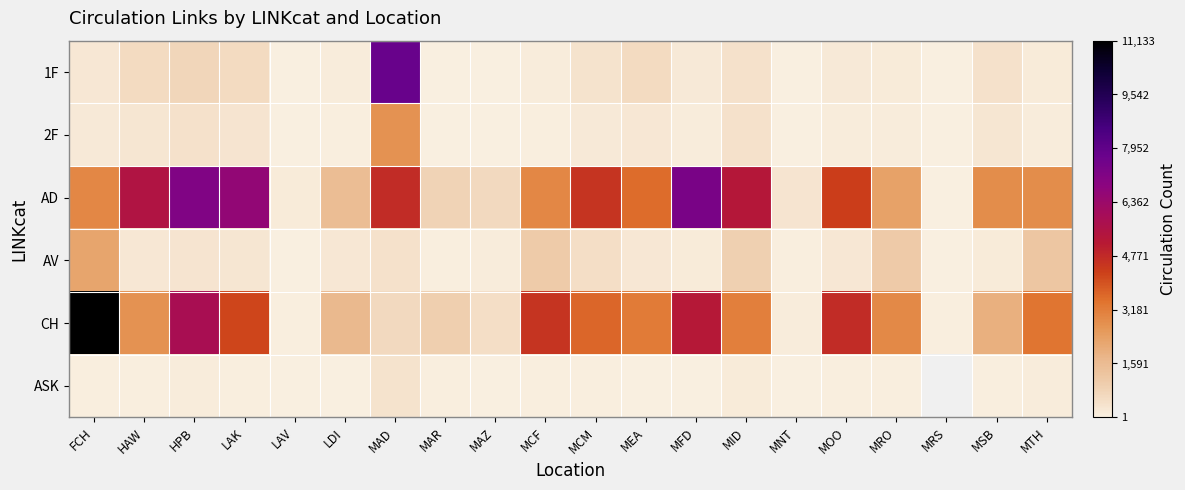

How many values in the AD series exceed 2980?

9